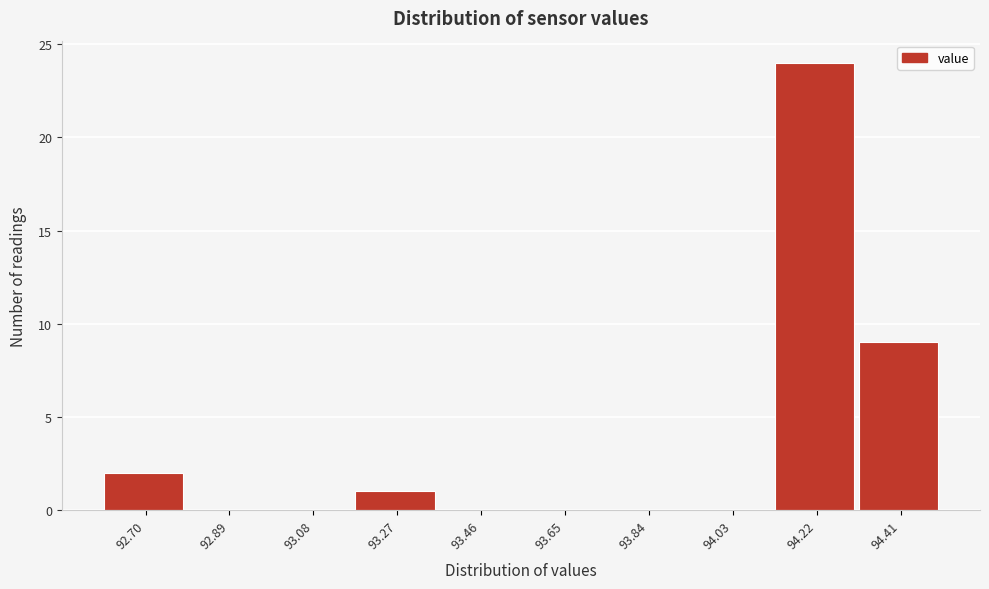

Reading left to right, what are all the values shown in this chart?

92.70=2	92.89=0	93.08=0	93.27=1	93.46=0	93.65=0	93.84=0	94.03=0	94.22=24	94.41=9